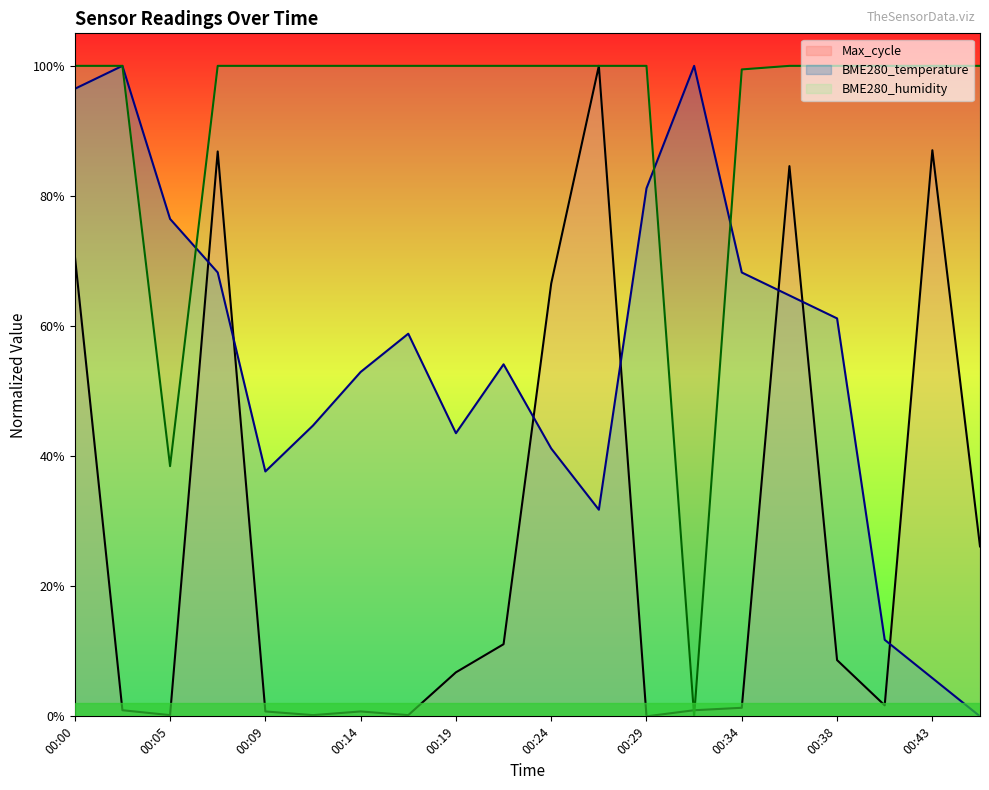

At which label is BME280_humidity closest to 0?

00:31